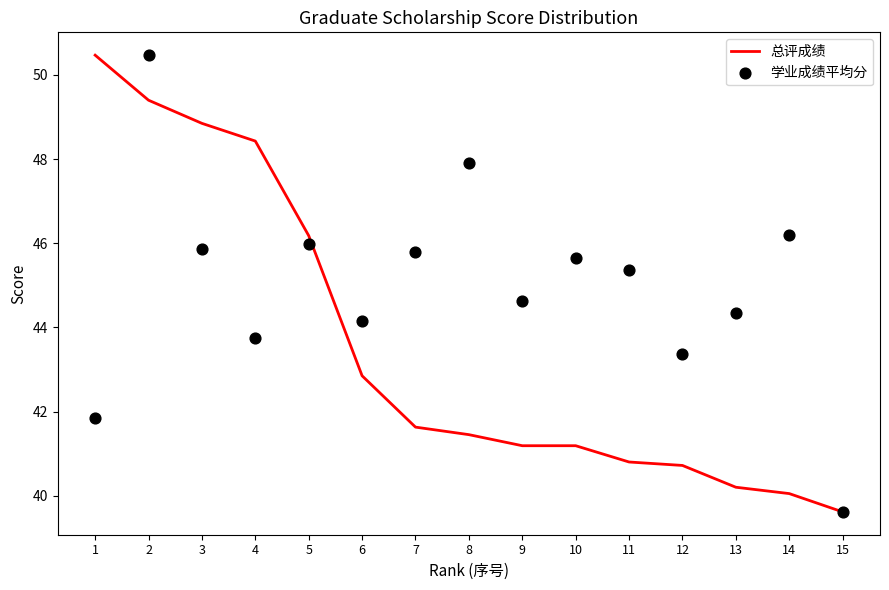

At how many categories does at least one series exceed 45?

10